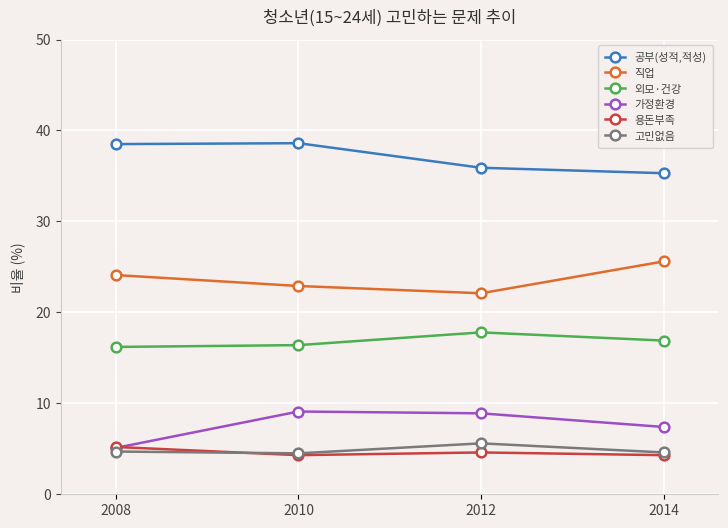

Read the 용돈부족 value at 2012.

4.6